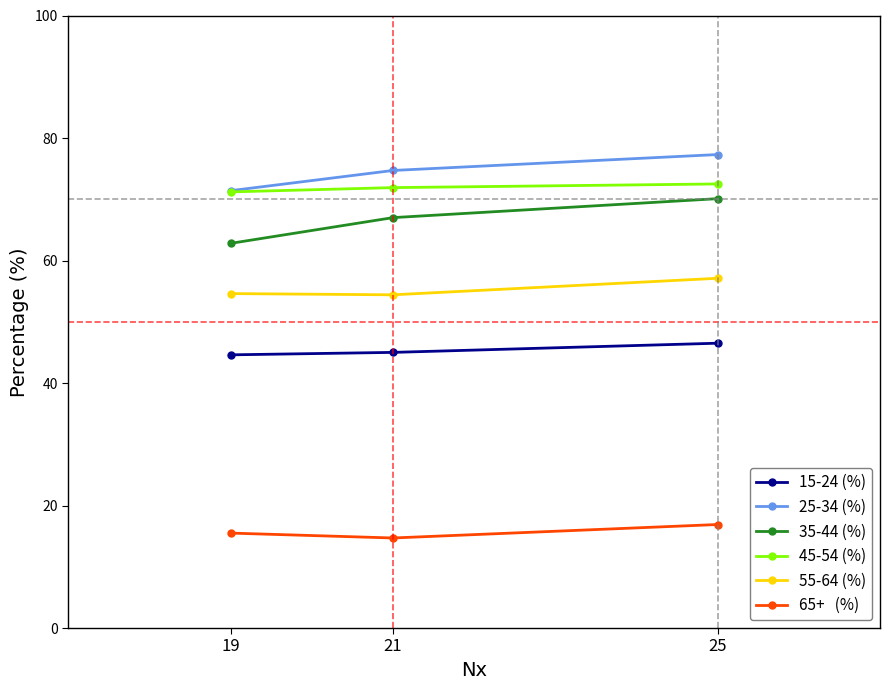

At which category is the sum across all series the highest?

25